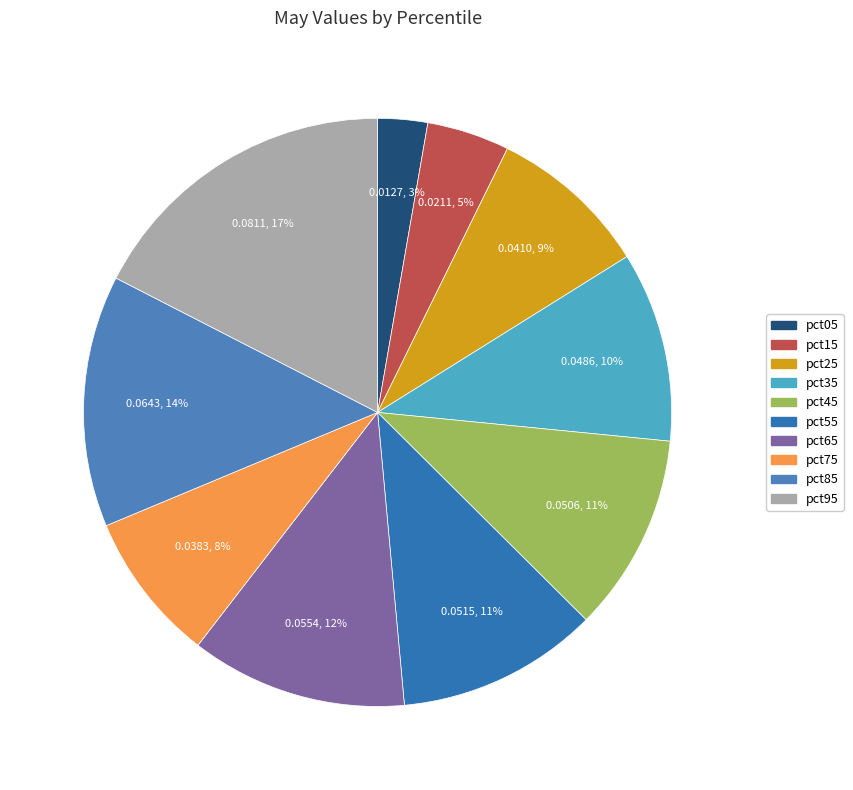

Count the number of slices in the pie.

10